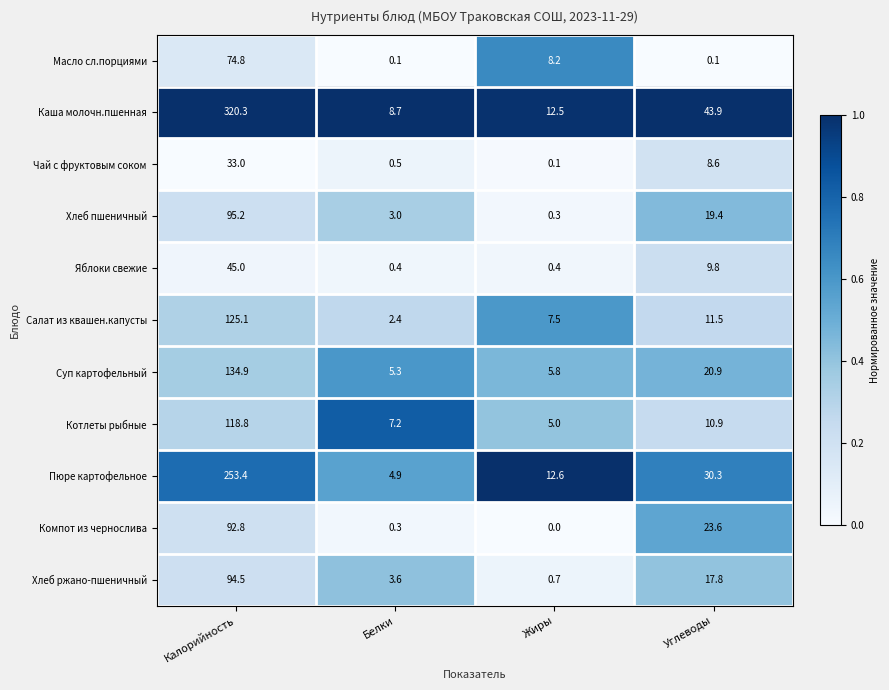

What is the difference between the maximum and minimum values in the Яблоки свежие series?

44.6